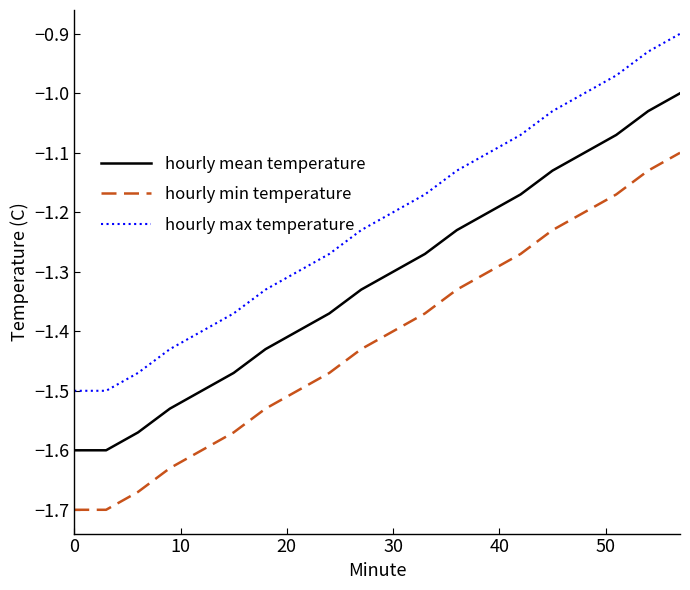

Which series has the largest total across all categories?

hourly max temperature